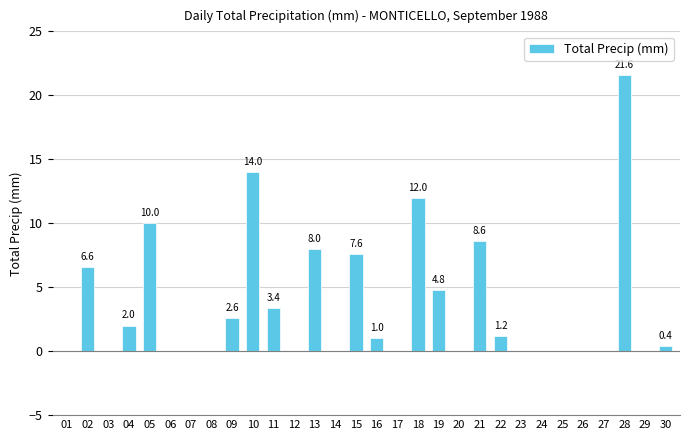

Are the bars grouped side by side (vs. stacked)?

No